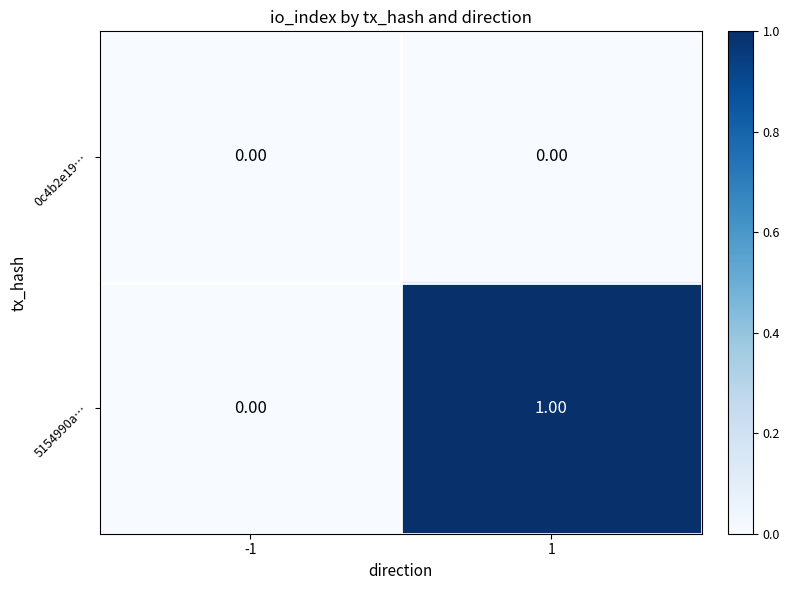

List the series in order of their overall mean, lowest first.

0c4b2e19…, 5154990a…